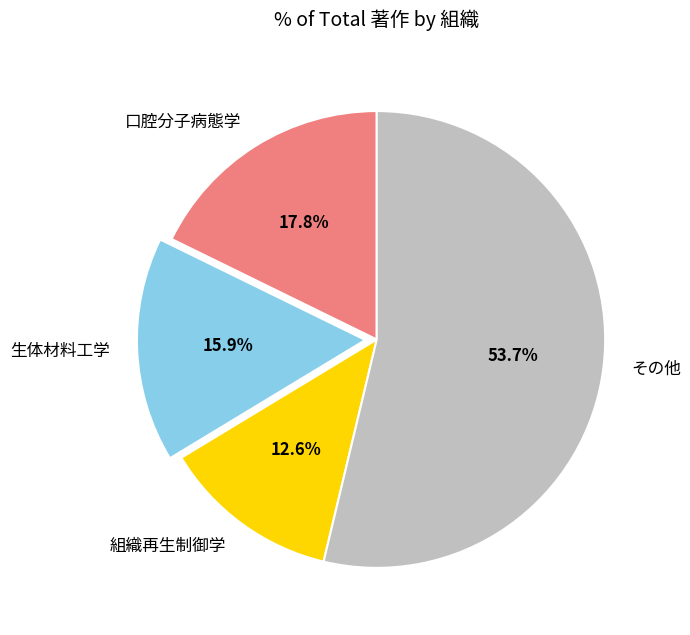

Which slice is the smallest?

組織再生制御学